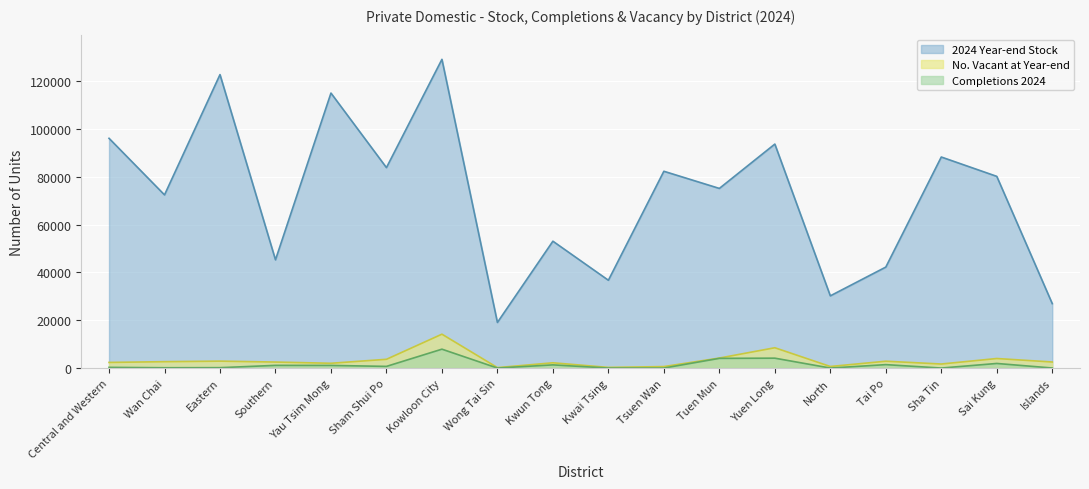

Which series has the widest spread of values?

2024 Year-end Stock